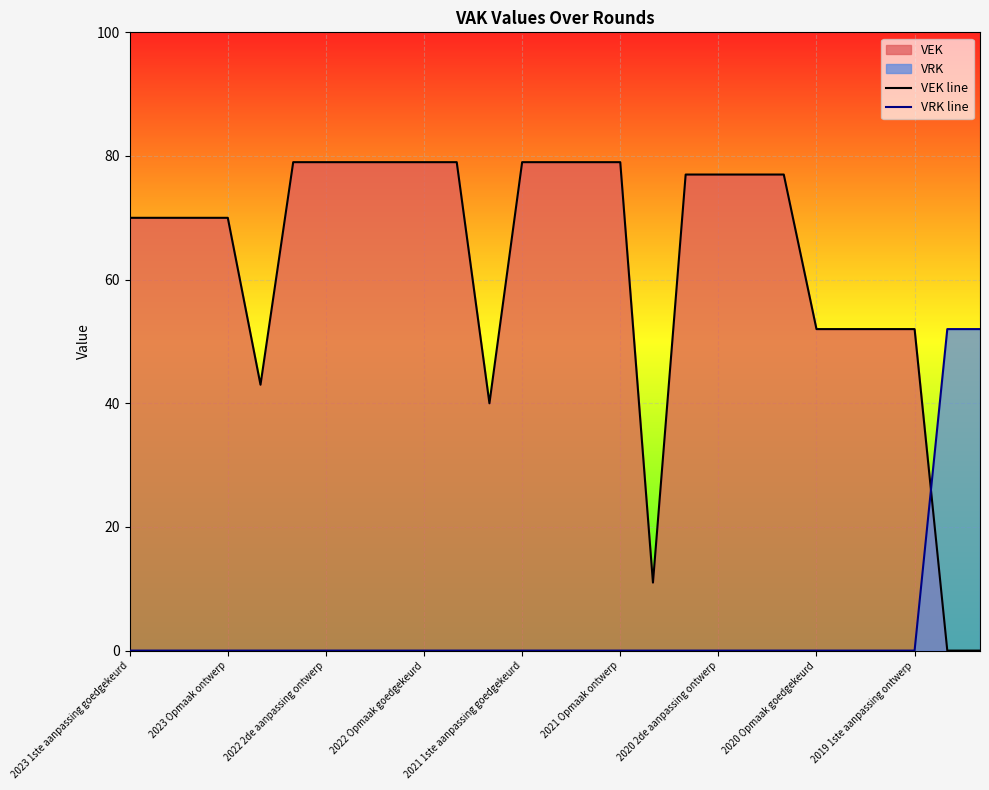

At how many categories does at least one series exceed 62?

18